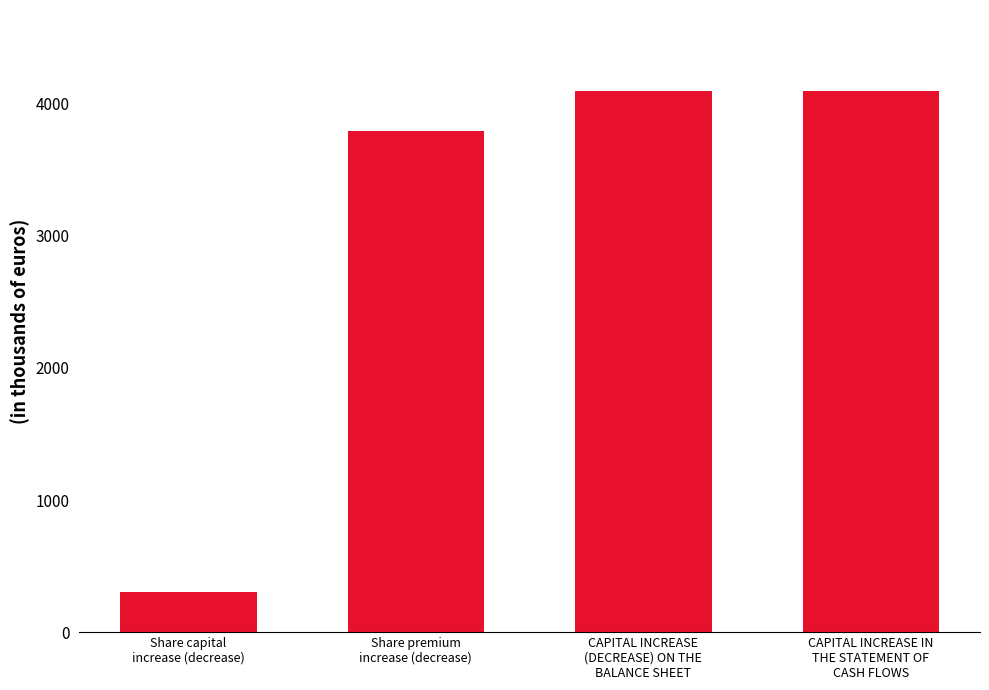

Reading left to right, list all the values displayed in this chart.

Share capital
increase (decrease)=302	Share premium
increase (decrease)=3794	CAPITAL INCREASE
(DECREASE) ON THE
BALANCE SHEET=4096	CAPITAL INCREASE IN
THE STATEMENT OF
CASH FLOWS=4096